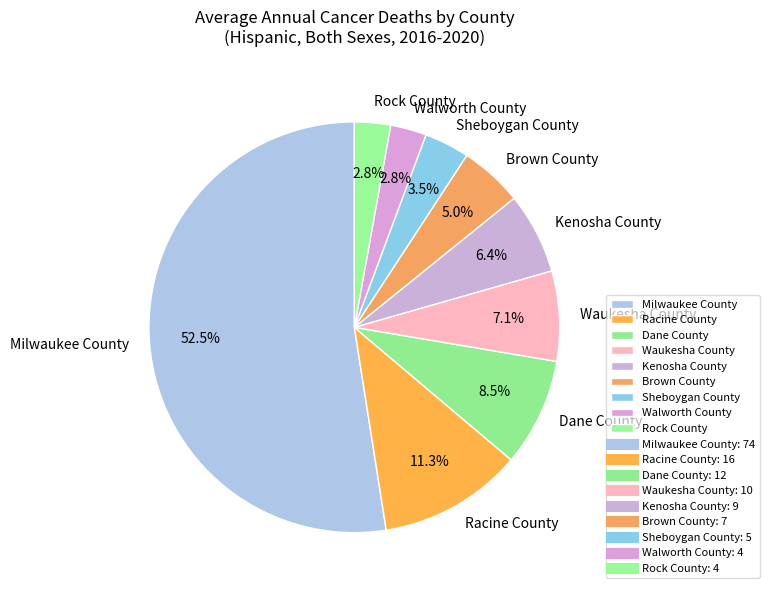

Is there any slice that represents more than half of the pie?

Yes